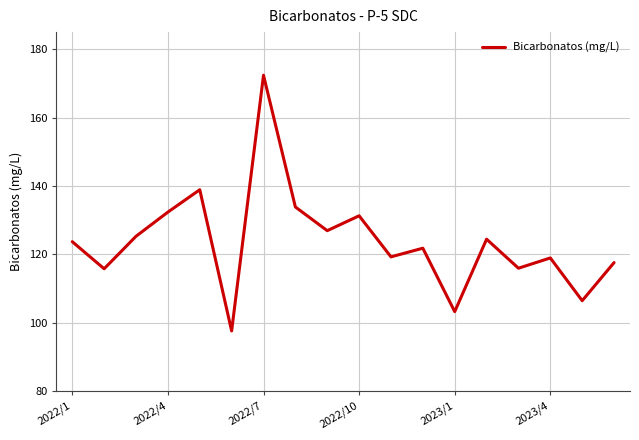

How many interior local valleys (lower than both neighbors) does the data have?

7